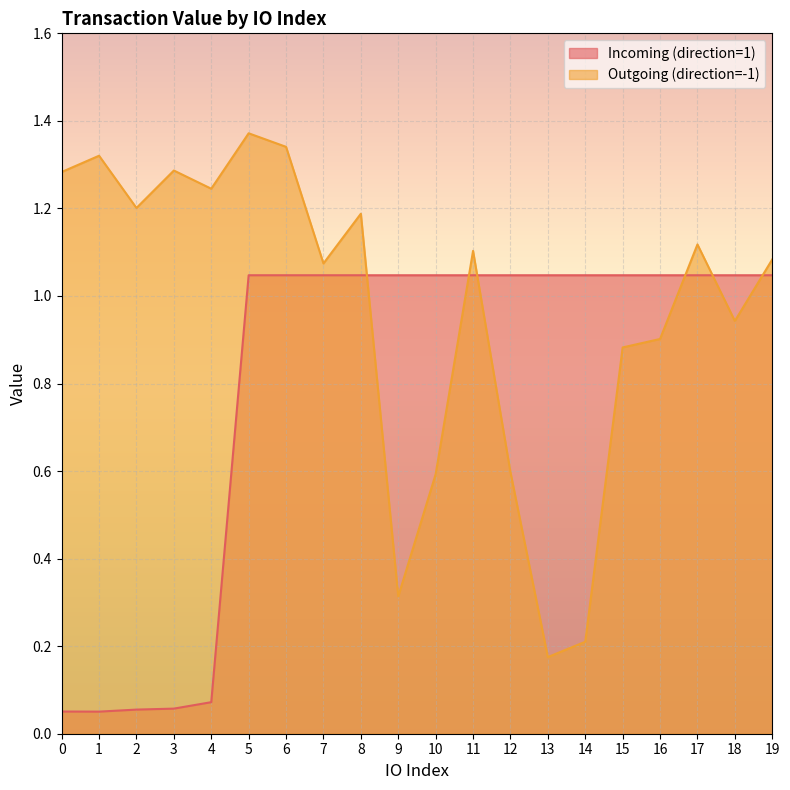

Does the chart display data point markers on the line(s)?

No